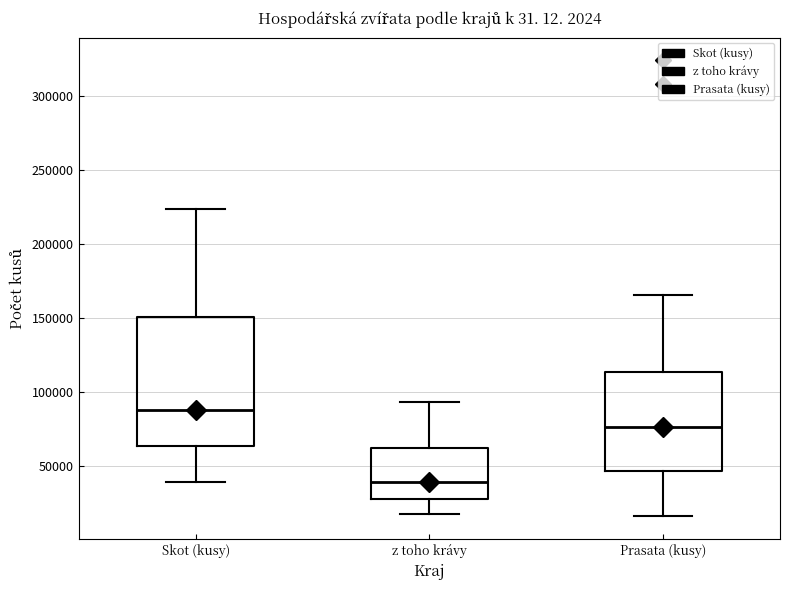

Where does the upper whisker of the box for Skot (kusy) end on the y-axis? The values are not printed on the chart, so give them approximately, as read against the axis.

225000